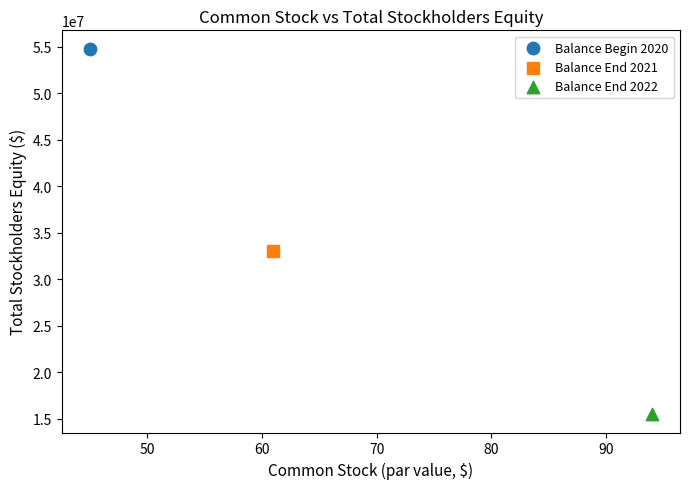

Which series contains the highest Y value?

Balance Begin 2020